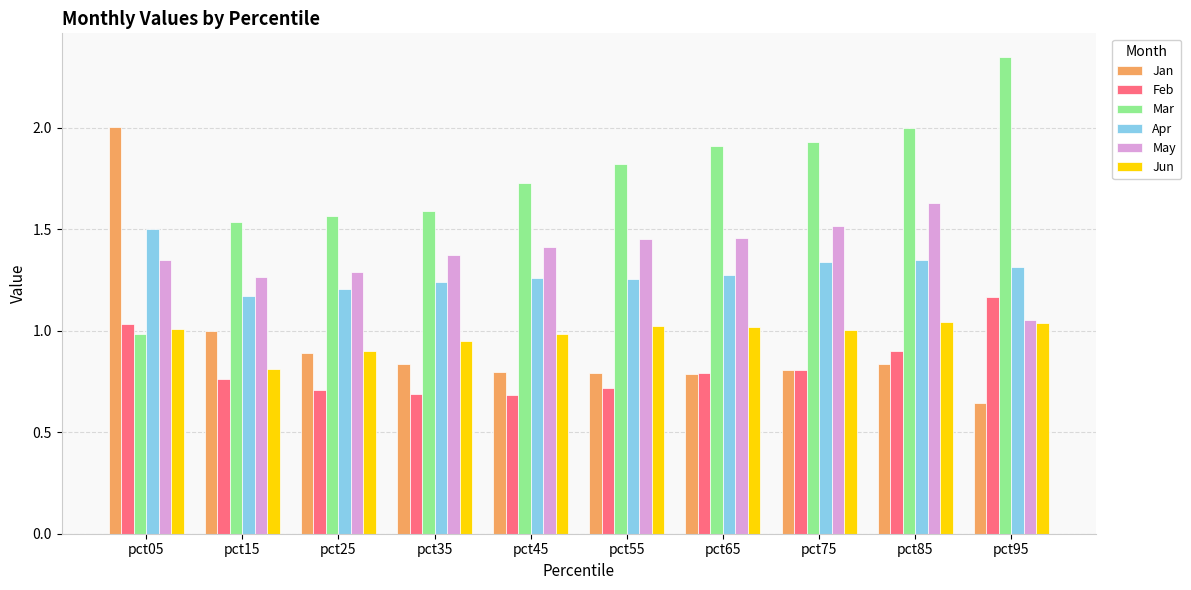

Which category has the lowest value in the Jun series?

pct15